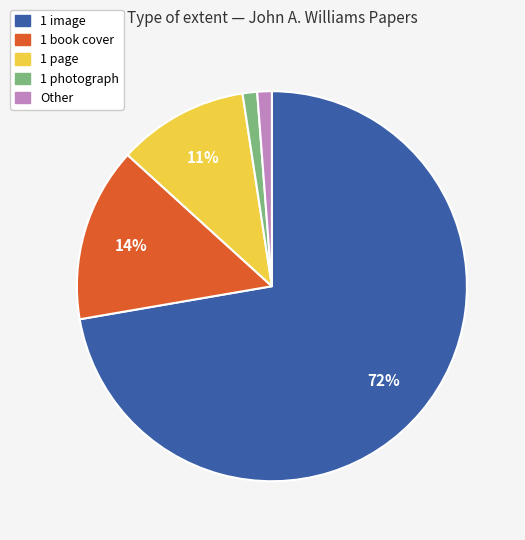

Do 1 book cover and 1 photograph together represent more than half of the pie?

No